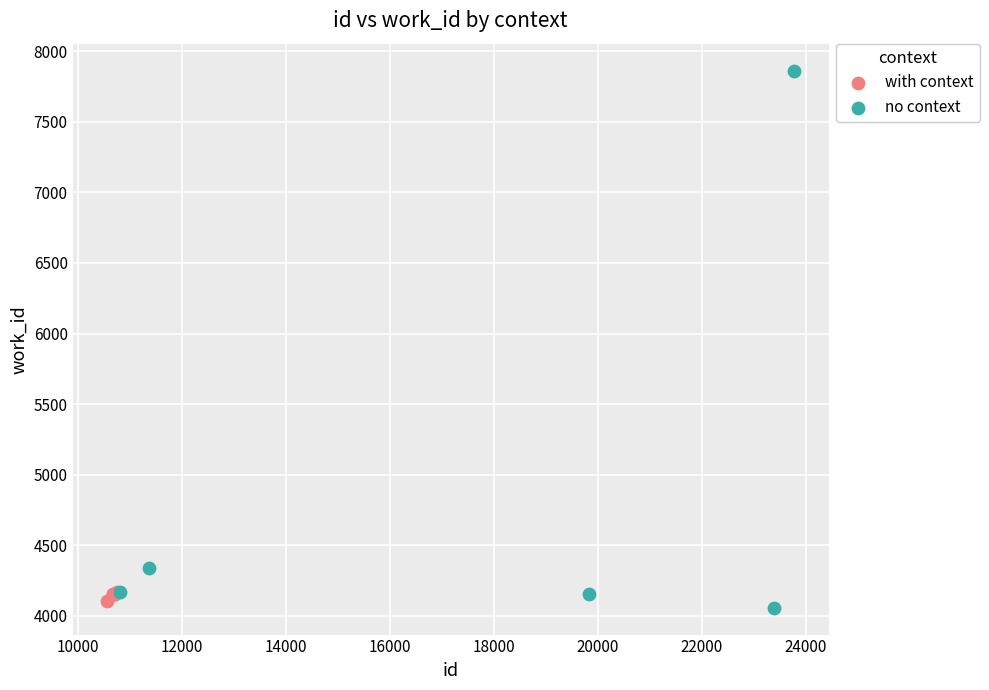

Which series has the widest spread of Y values?

no context